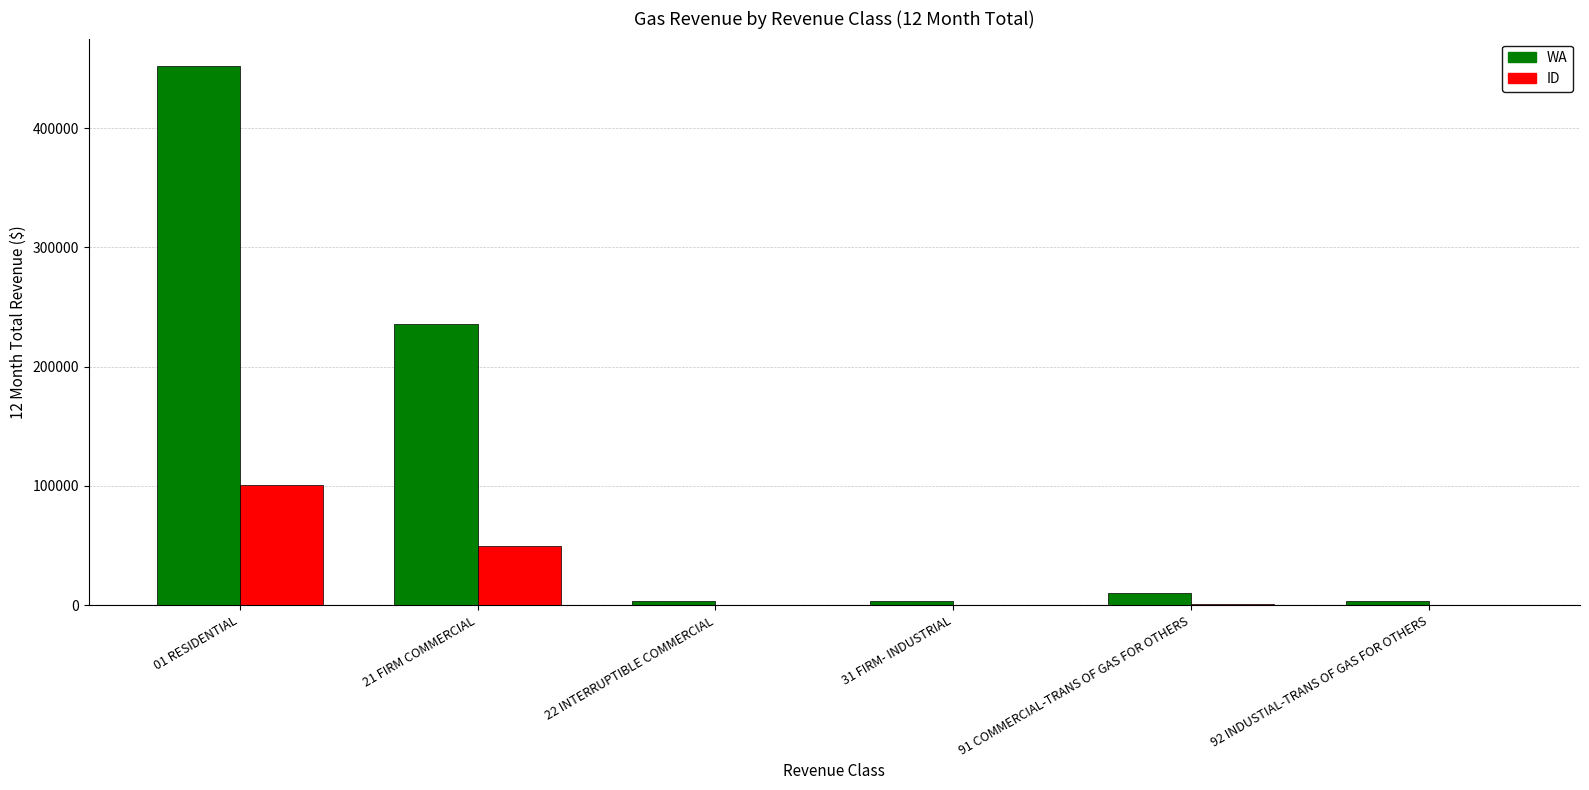

What is the approximate value of WA at 22 INTERRUPTIBLE COMMERCIAL?

3982.6